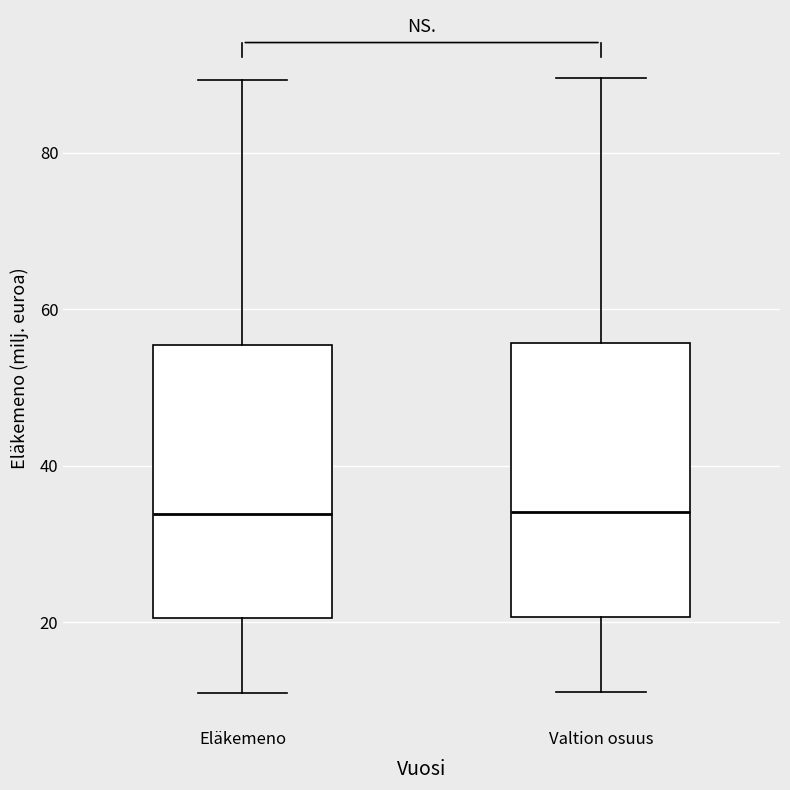

Reading left to right, transcribe this box plot: for each box, give where its median line is, the range the box spans, and where its two whiskers end, as read against the y-axis. The values are not printed on the chart, so give them approximately, as read against the axis.

Eläkemeno: median 34, box 20 to 56, whiskers 10 to 90
Valtion osuus: median 34, box 20 to 56, whiskers 12 to 90